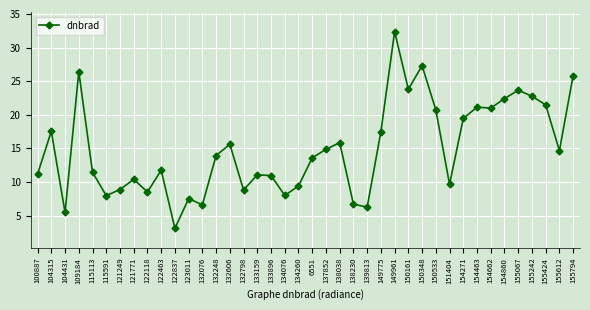

The chart shows a value of 11.2 at 100887. True or false?

True